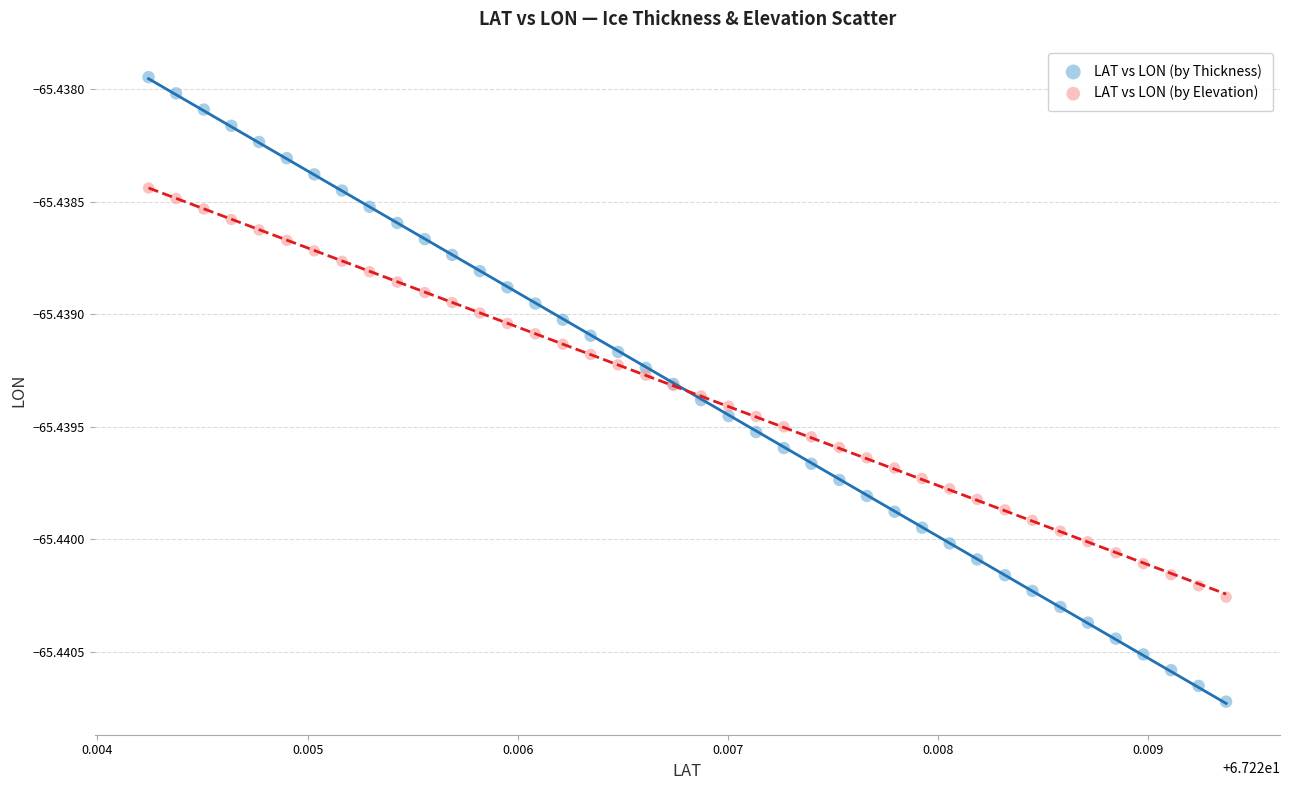

Which series has the widest spread of Y values?

LAT vs LON (by Thickness)